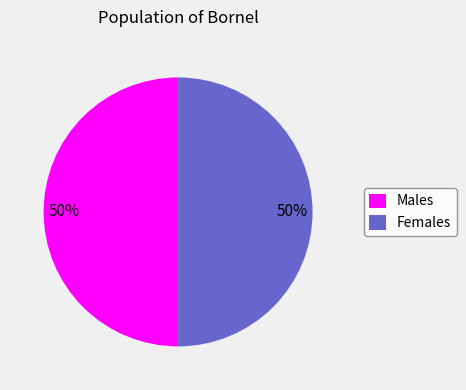

How many segments does this pie chart have?

2